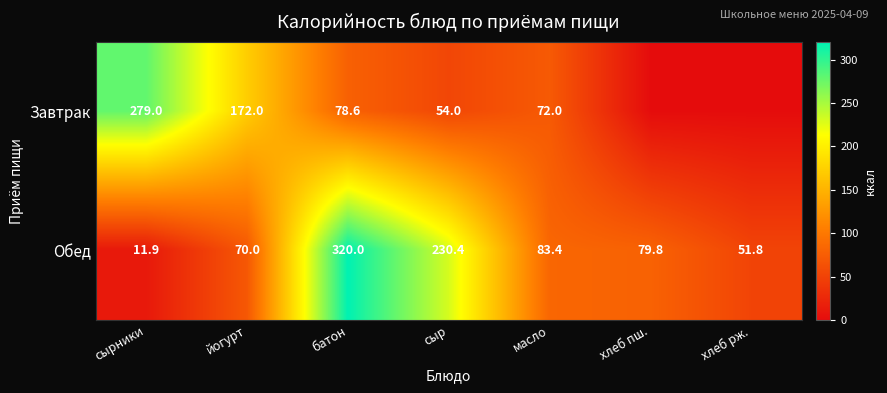

List the labels in order of Обед value, smallest first.

сырники, хлеб рж., йогурт, хлеб пш., масло, сыр, батон